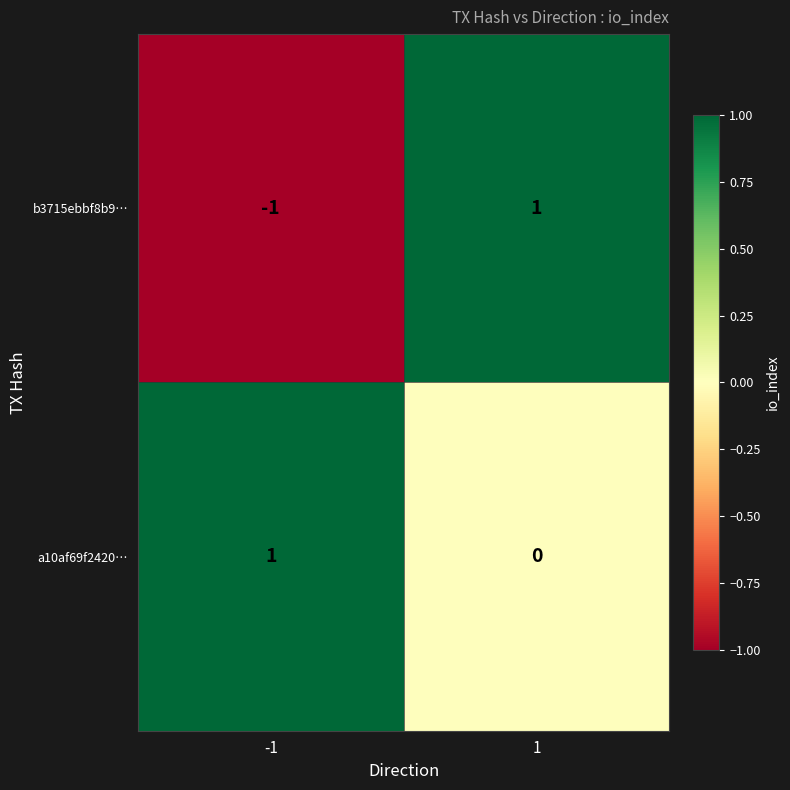

Which series has the largest total across all categories?

a10af69f2420…